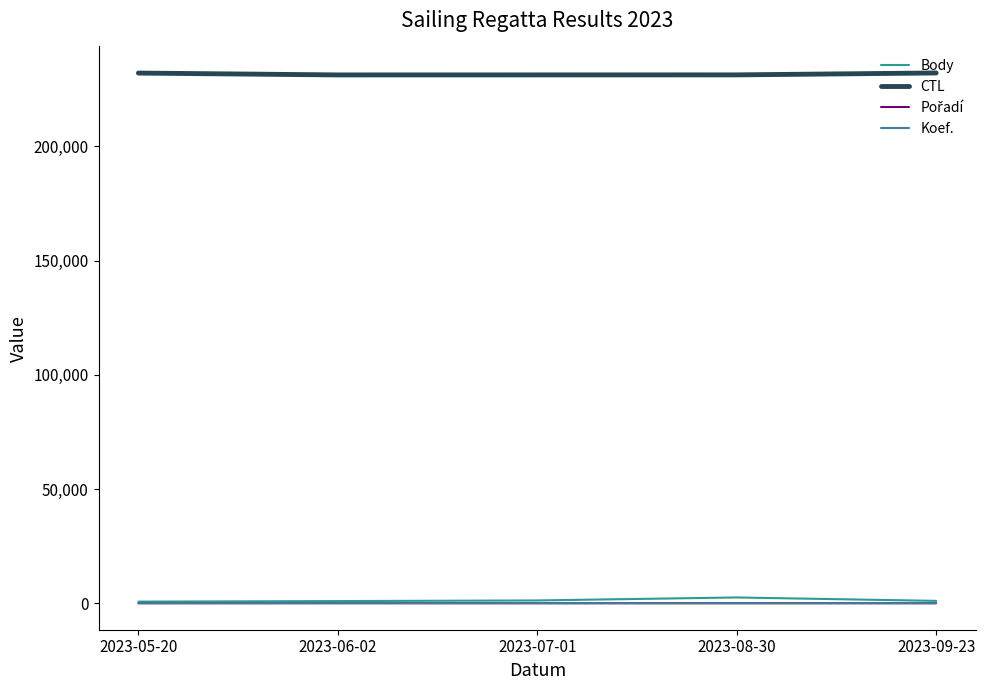

Which series has the largest total across all categories?

CTL